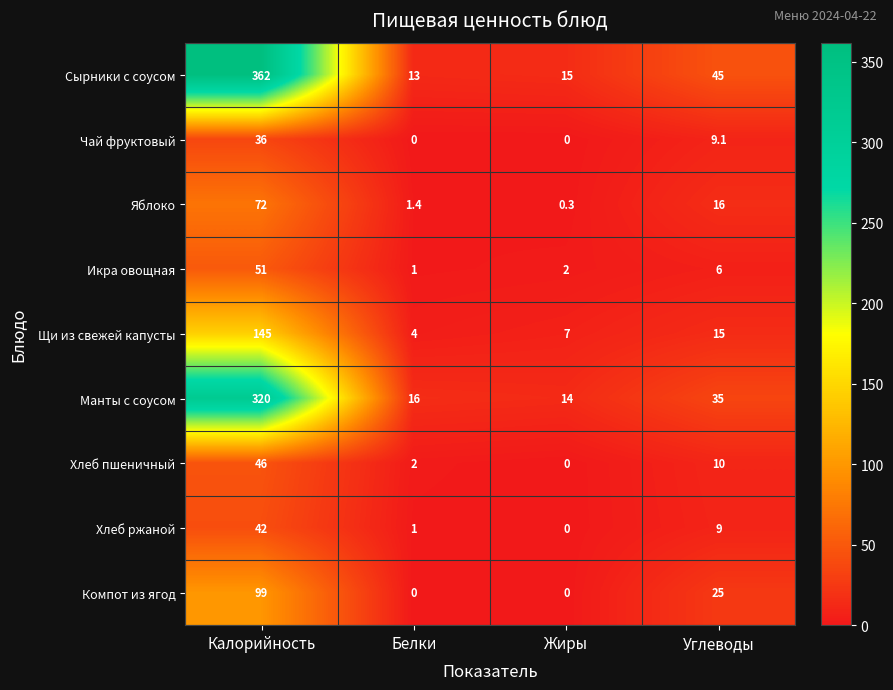

List the labels in order of Сырники с соусом value, smallest first.

Белки, Жиры, Углеводы, Калорийность